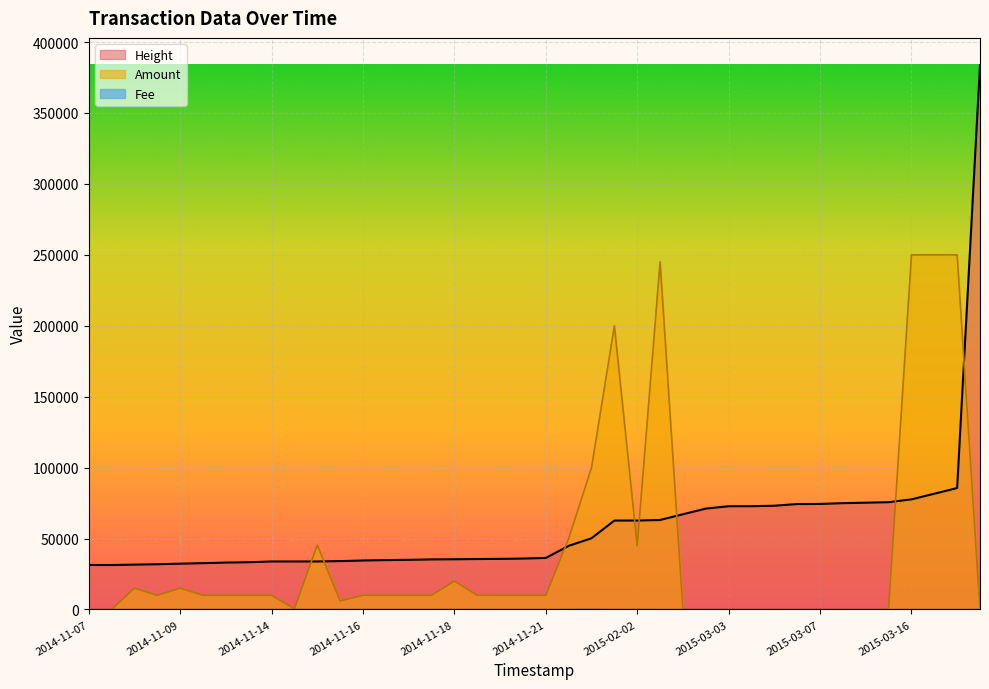

At which label is Amount closest to 125000?

2014-12-29